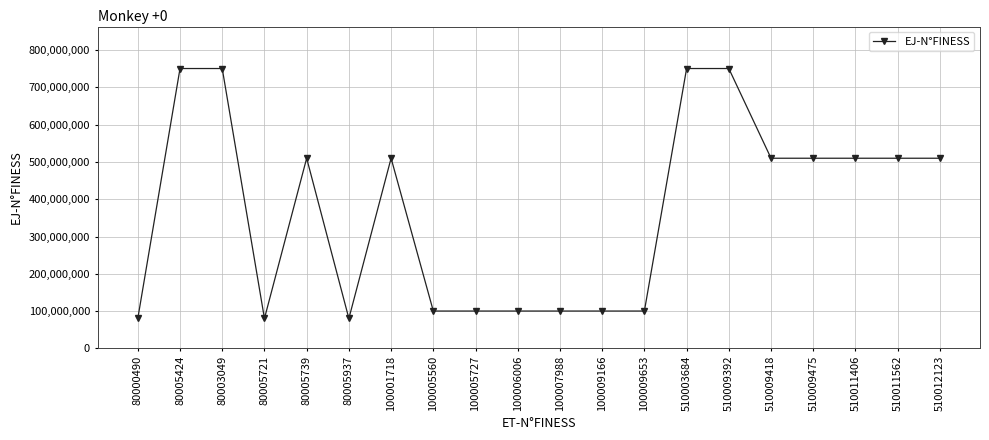

What is the label of the 4th point from the right?

510009475